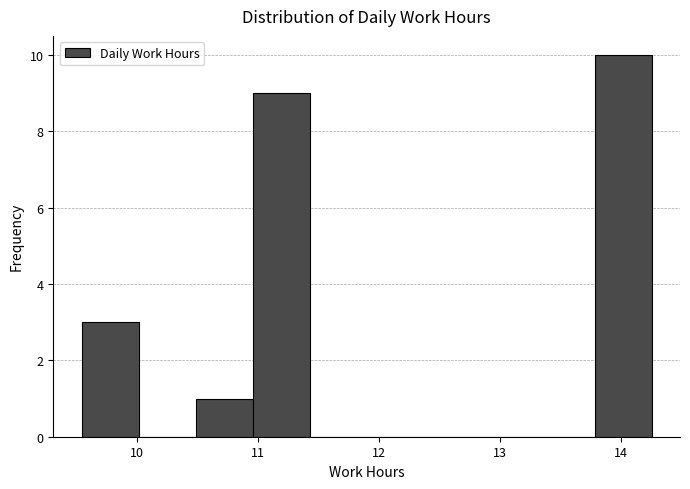

What is the height of the bar covering 9.5 to 10.0 on the x-axis? Neither the bar edges nor the heights are printed on the chart, so give them approximately, as read against the axes.

3